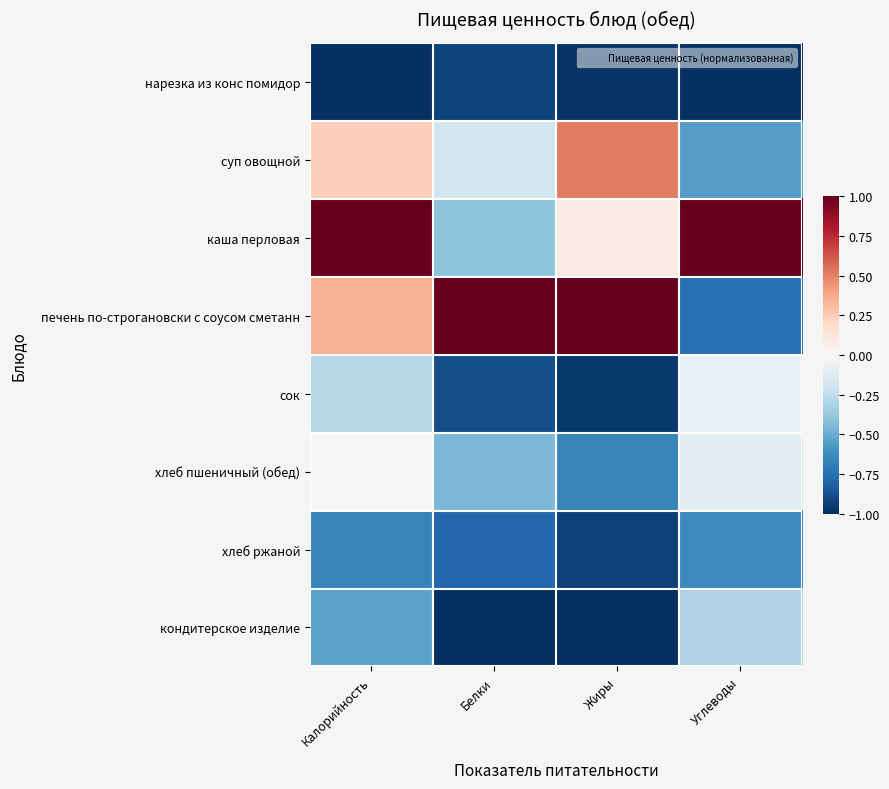

Rank the series by their maximum value, from lowest to highest.

нарезка из конс помидор, хлеб ржаной, кондитерское изделие, сок, хлеб пшеничный (обед), суп овощной, каша перловая, печень по-строгановски с соусом сметанн